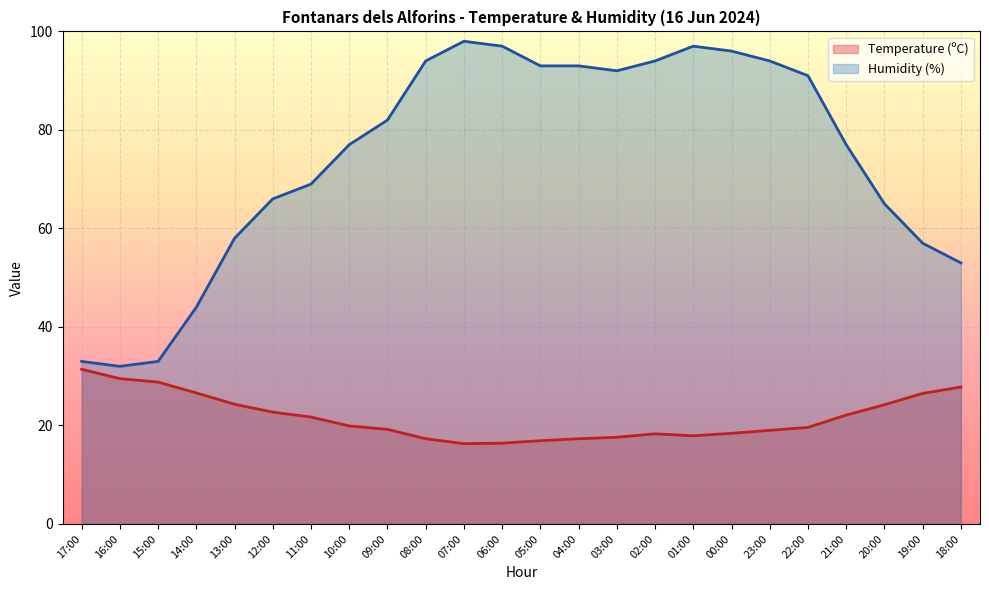

What is the spread (max minus min) of values at 09:00?

62.8